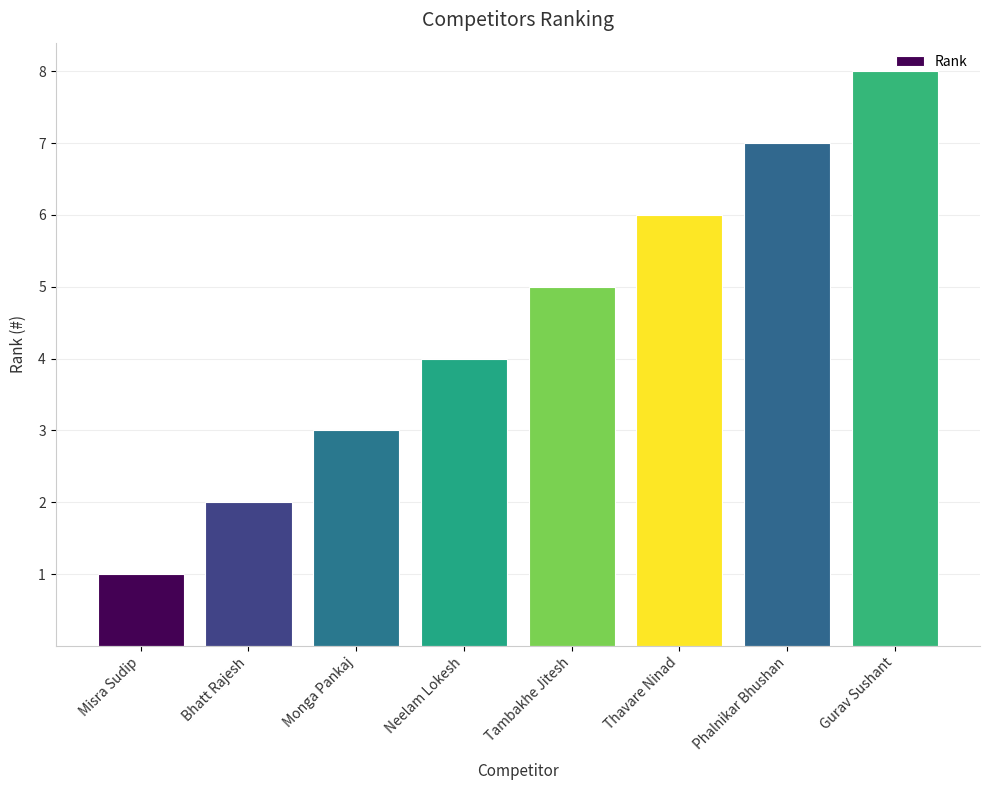

Reading right to left, extract all data points from this chart.

8	7	6	5	4	3	2	1